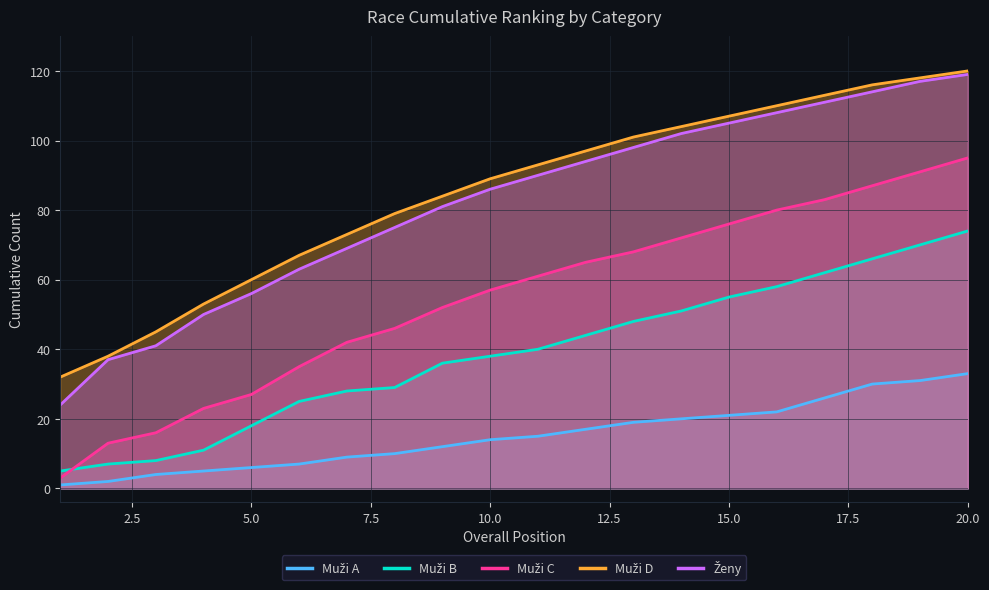

True or false: Ženy and Muži A intersect in this chart.

False